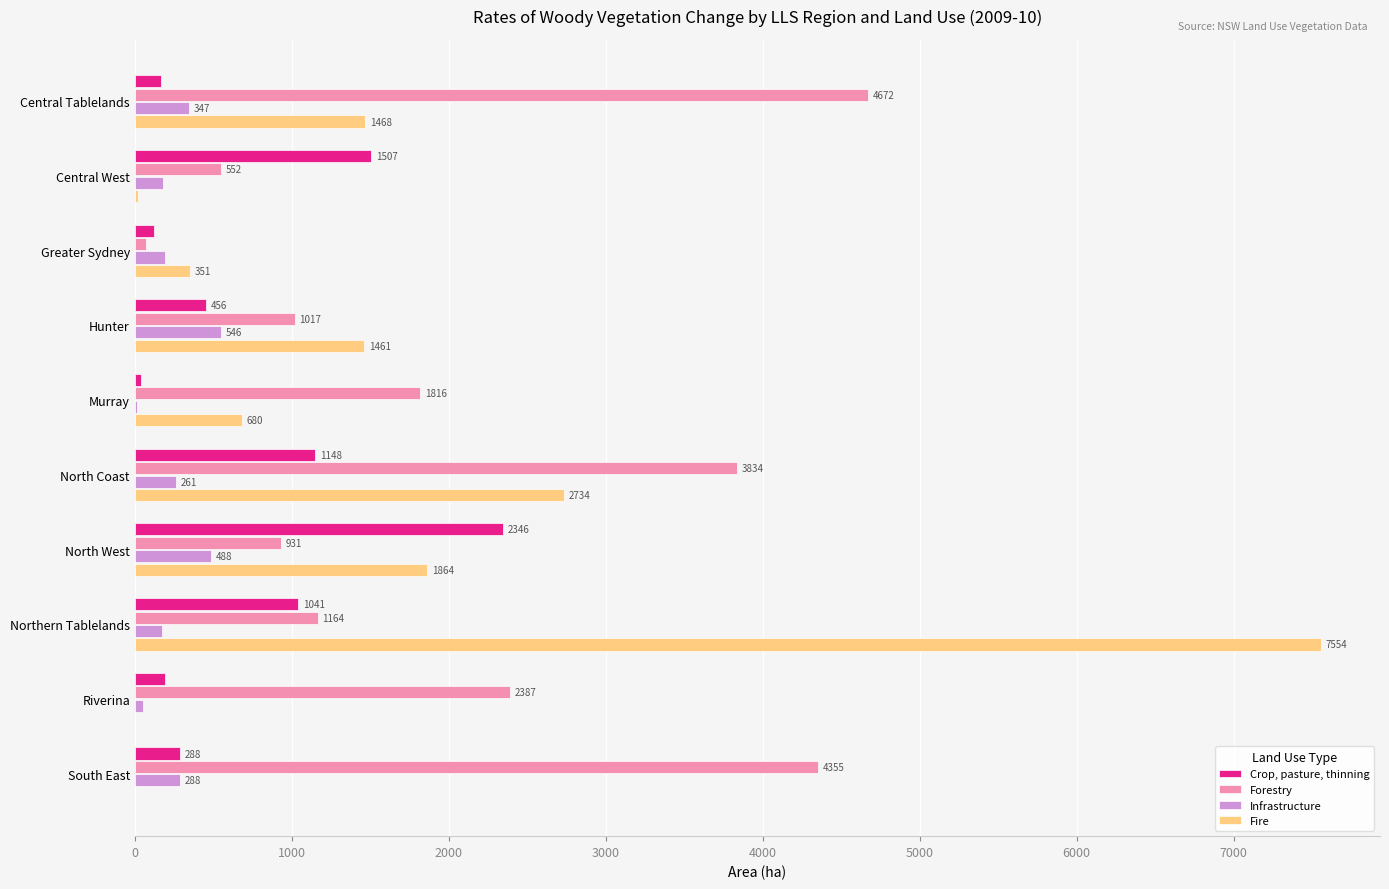

At which category is the sum across all series the highest?

Northern Tablelands